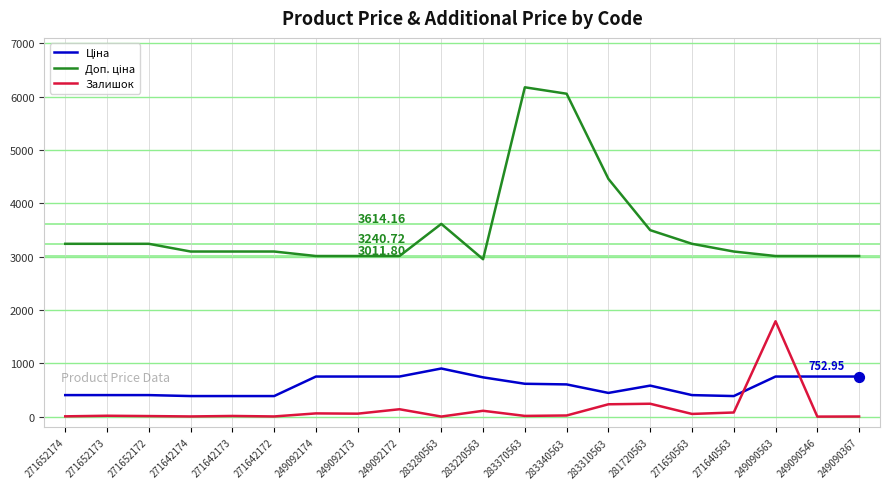

What is the difference between the highest and lowest values at 281720563?

3253.7